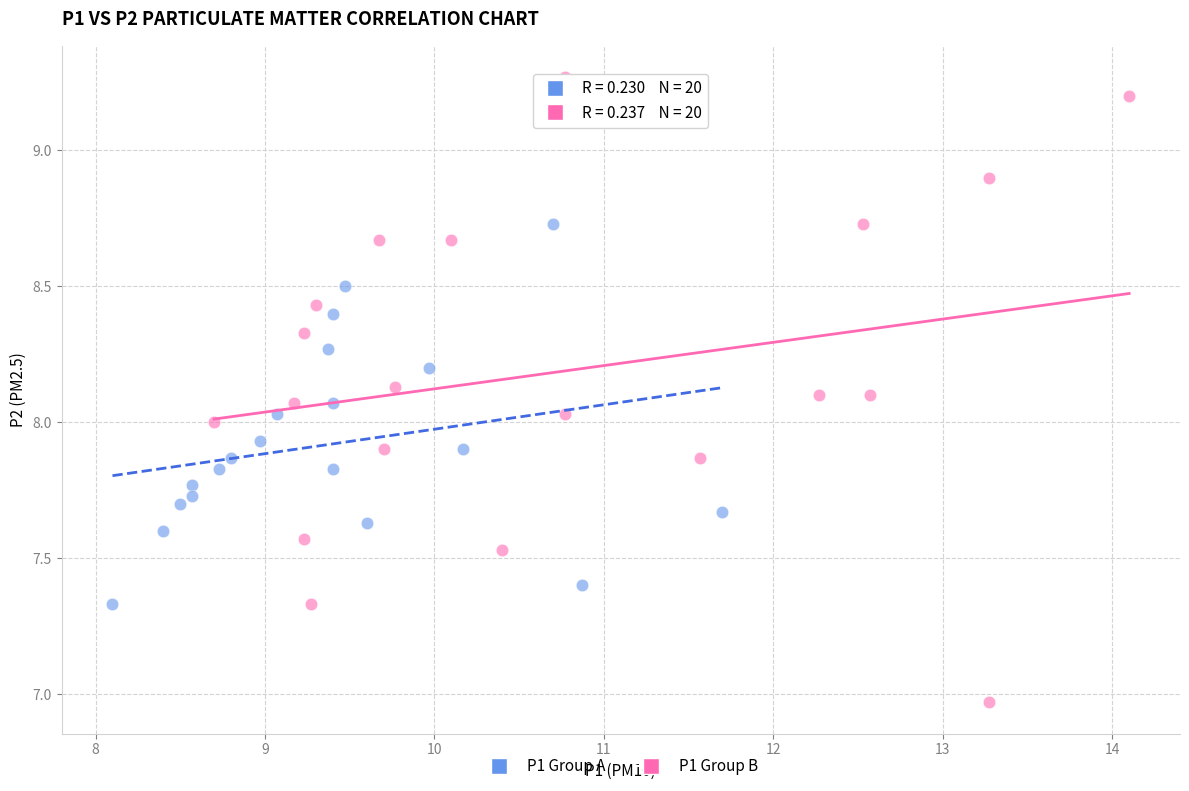

Which series contains the lowest Y value?

P1 Group B